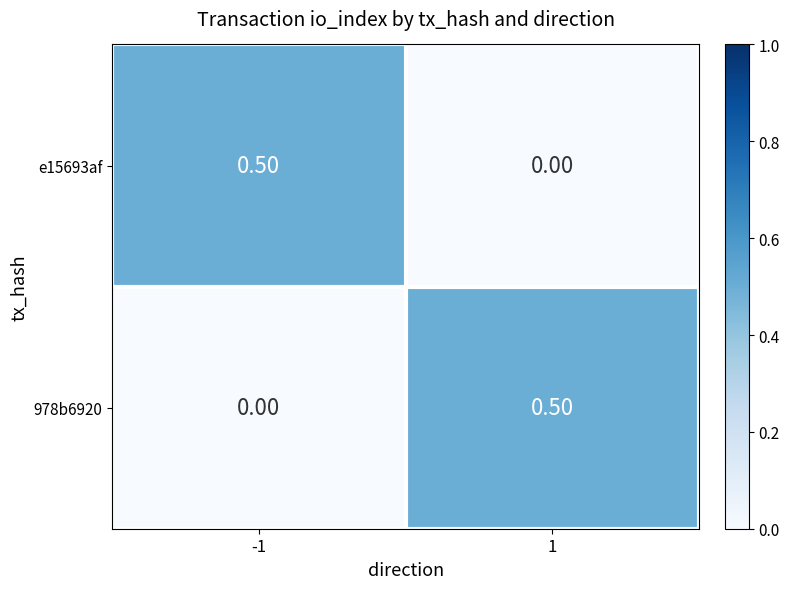

Rank the series at 1 from lowest to highest value.

e15693af, 978b6920